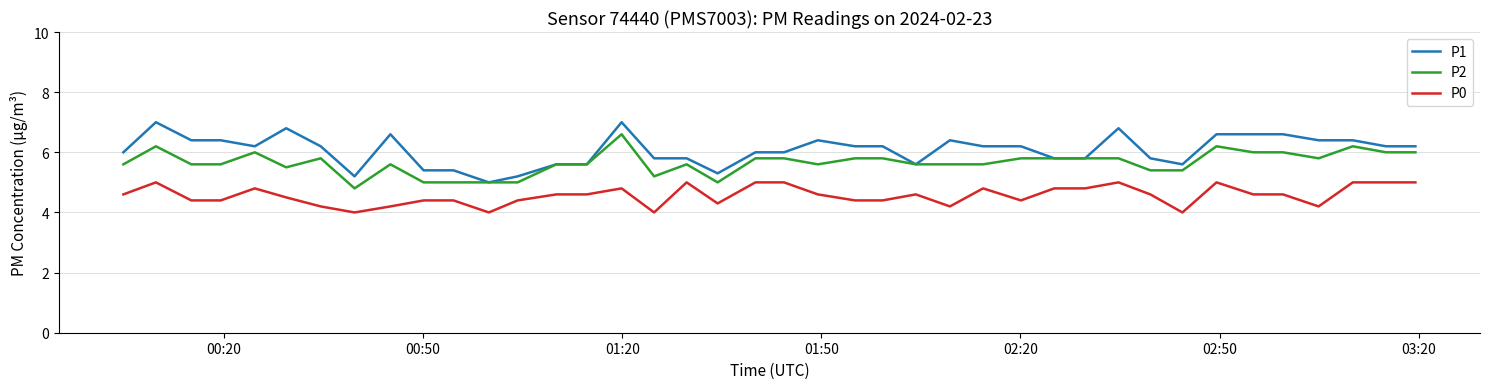

Which series has the largest range (max minus min)?

P1